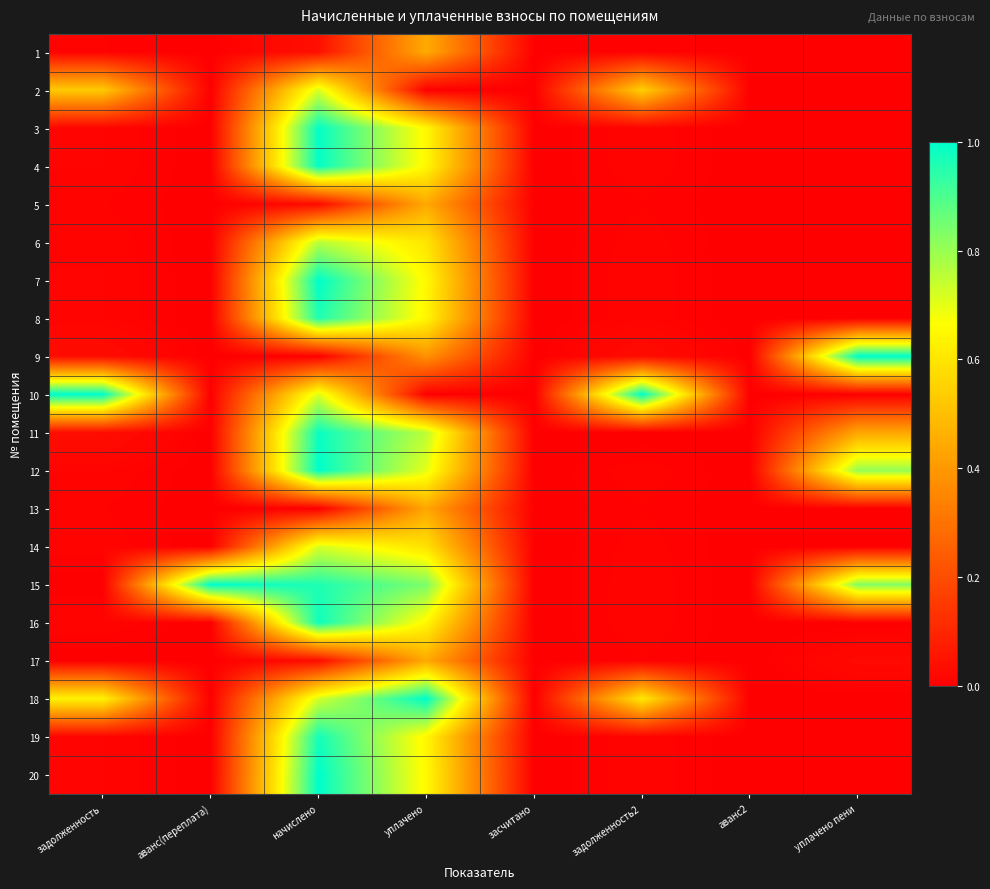

Reading left to right, transcribe all the data shown in this chart.

1: задолженность=0.0	аванс(переплата)=0.0	начислено=0.0	уплачено=0.4	засчитано=0.0	задолженность2=0.0	аванс2=0.0	уплачено пени=0.0
2: задолженность=0.5	аванс(переплата)=0.0	начислено=0.7	уплачено=0.0	засчитано=0.0	задолженность2=0.5	аванс2=0.0	уплачено пени=0.0
3: задолженность=0.0	аванс(переплата)=0.0	начислено=1.0	уплачено=0.7	засчитано=0.0	задолженность2=0.0	аванс2=0.0	уплачено пени=0.0
4: задолженность=0.0	аванс(переплата)=0.0	начислено=1.0	уплачено=0.7	засчитано=0.0	задолженность2=0.0	аванс2=0.0	уплачено пени=0.0
5: задолженность=0.0	аванс(переплата)=0.0	начислено=0.0	уплачено=0.4	засчитано=0.0	задолженность2=0.0	аванс2=0.0	уплачено пени=0.0
6: задолженность=0.0	аванс(переплата)=0.0	начислено=0.8	уплачено=0.6	засчитано=0.0	задолженность2=0.0	аванс2=0.0	уплачено пени=0.0
7: задолженность=0.0	аванс(переплата)=0.0	начислено=1.0	уплачено=0.7	засчитано=0.0	задолженность2=0.0	аванс2=0.0	уплачено пени=0.0
8: задолженность=0.0	аванс(переплата)=0.0	начислено=1.0	уплачено=0.6	засчитано=0.0	задолженность2=0.0	аванс2=0.0	уплачено пени=0.0
9: задолженность=0.0	аванс(переплата)=0.0	начислено=0.0	уплачено=0.4	засчитано=0.0	задолженность2=0.0	аванс2=0.0	уплачено пени=1.0
10: задолженность=1.0	аванс(переплата)=0.0	начислено=0.7	уплачено=0.0	засчитано=0.0	задолженность2=1.0	аванс2=0.0	уплачено пени=0.0
11: задолженность=0.0	аванс(переплата)=0.0	начислено=1.0	уплачено=0.8	засчитано=0.0	задолженность2=0.0	аванс2=0.0	уплачено пени=0.4
12: задолженность=0.0	аванс(переплата)=0.0	начислено=1.0	уплачено=0.7	засчитано=0.0	задолженность2=0.0	аванс2=0.0	уплачено пени=0.8
13: задолженность=0.0	аванс(переплата)=0.0	начислено=0.0	уплачено=0.4	засчитано=0.0	задолженность2=0.0	аванс2=0.0	уплачено пени=0.0
14: задолженность=0.0	аванс(переплата)=0.0	начислено=0.7	уплачено=0.6	засчитано=0.0	задолженность2=0.0	аванс2=0.0	уплачено пени=0.0
15: задолженность=0.0	аванс(переплата)=1.0	начислено=1.0	уплачено=0.8	засчитано=0.0	задолженность2=0.0	аванс2=0.0	уплачено пени=0.8
16: задолженность=0.0	аванс(переплата)=0.0	начислено=1.0	уплачено=0.6	засчитано=0.0	задолженность2=0.0	аванс2=0.0	уплачено пени=0.0
17: задолженность=0.0	аванс(переплата)=0.0	начислено=0.0	уплачено=0.4	засчитано=0.0	задолженность2=0.0	аванс2=0.0	уплачено пени=0.0
18: задолженность=0.6	аванс(переплата)=0.0	начислено=0.7	уплачено=1.0	засчитано=0.0	задолженность2=0.6	аванс2=0.0	уплачено пени=0.0
19: задолженность=0.0	аванс(переплата)=0.0	начислено=1.0	уплачено=0.6	засчитано=0.0	задолженность2=0.0	аванс2=0.0	уплачено пени=0.0
20: задолженность=0.0	аванс(переплата)=0.0	начислено=1.0	уплачено=0.7	засчитано=0.0	задолженность2=0.0	аванс2=0.0	уплачено пени=0.0